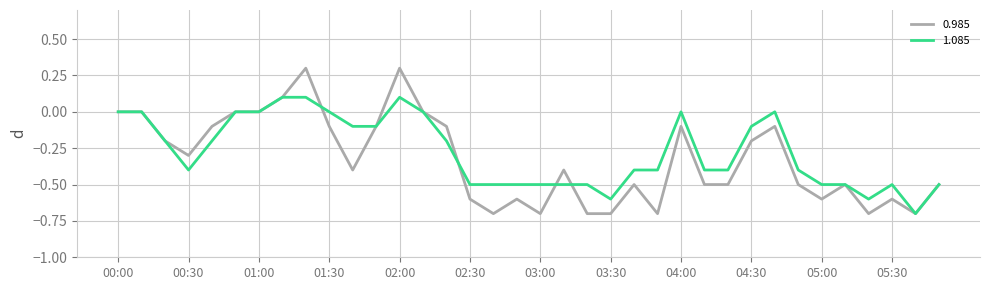

What is the minimum value shown in the chart?

-0.7